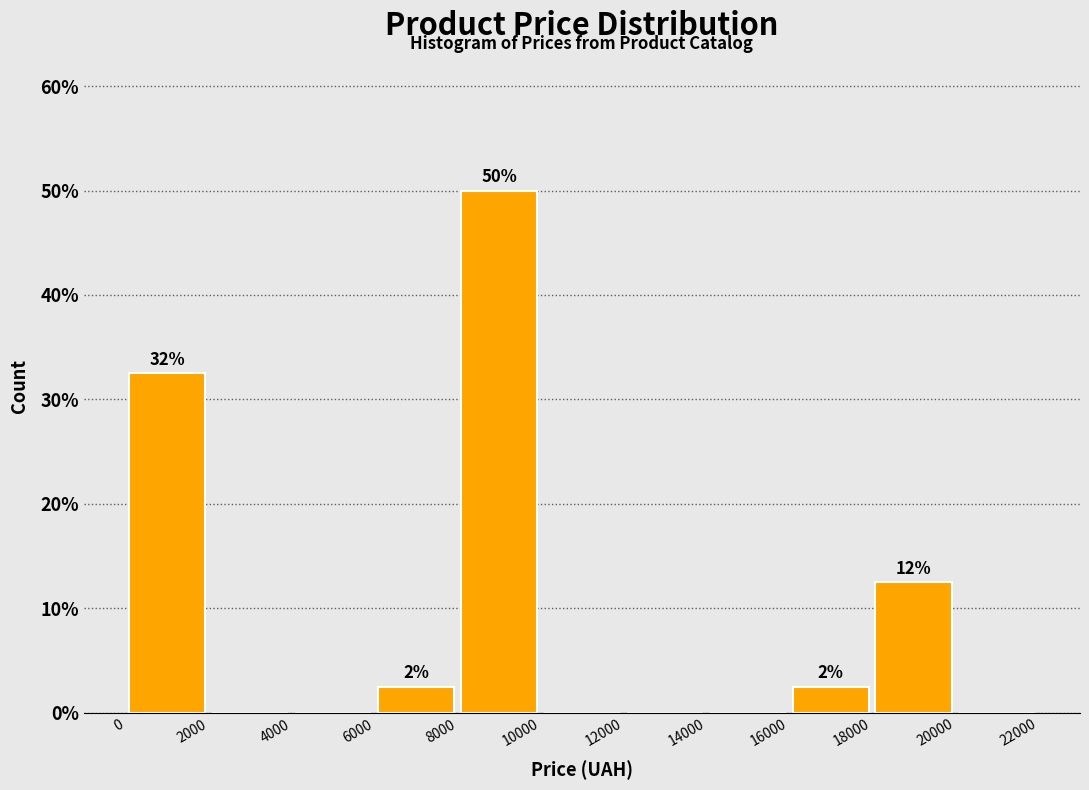

Which range on the x-axis has the tallest bar?

8000 to 10000